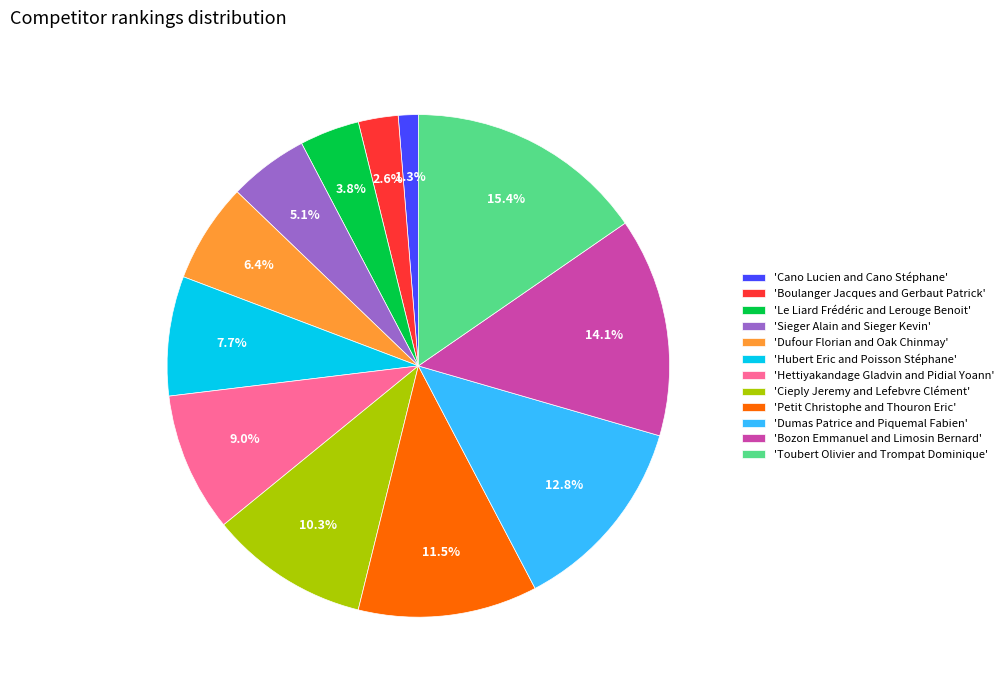

How many slices are in this pie chart?

12